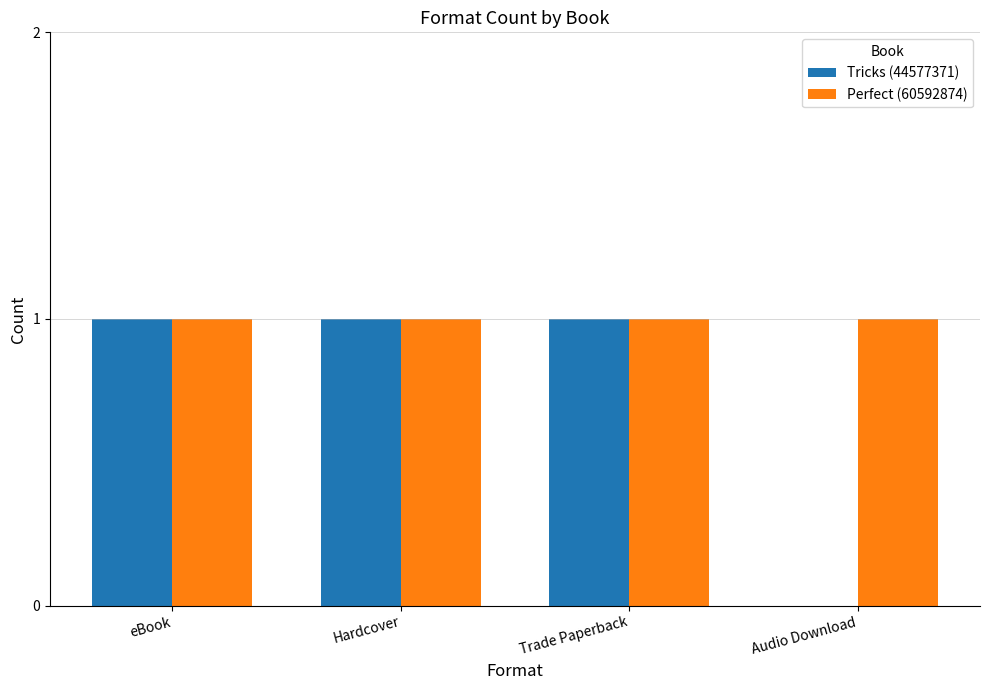

The Perfect (60592874) series shows 0 at Hardcover. True or false?

False